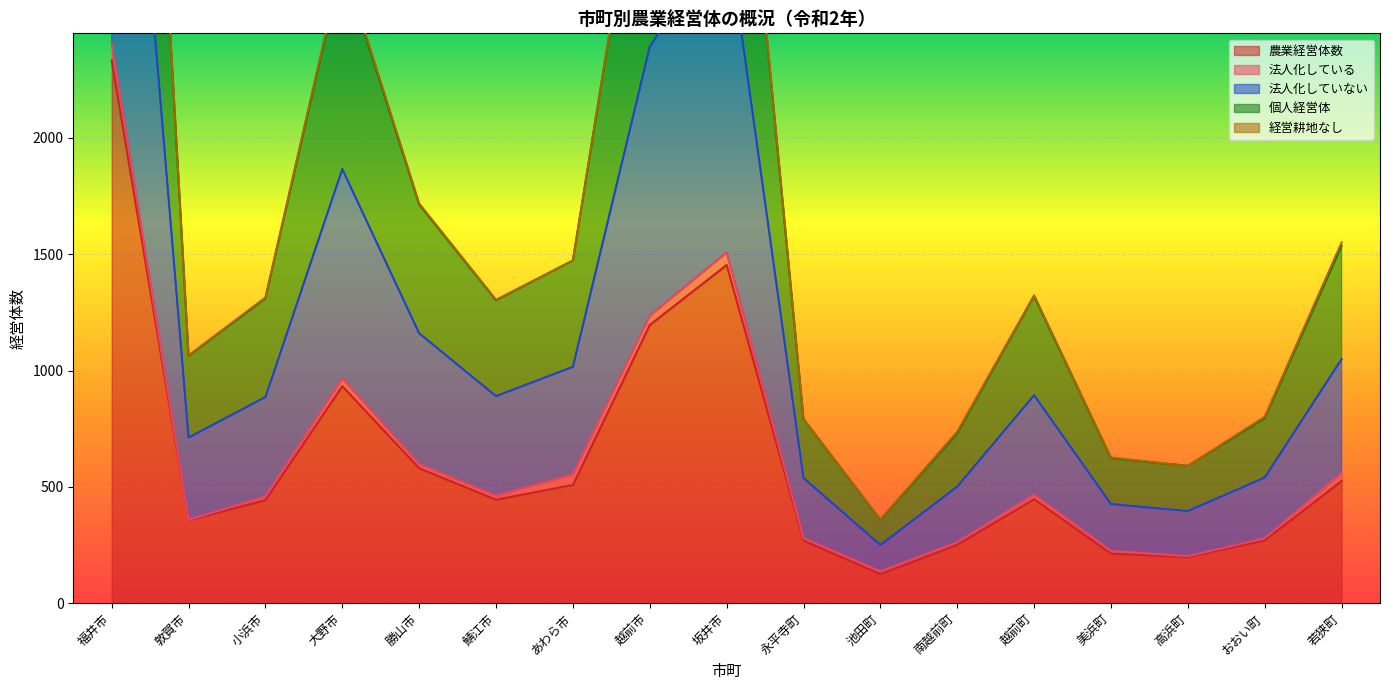

At how many categories does at least one series exceed 3156?

3